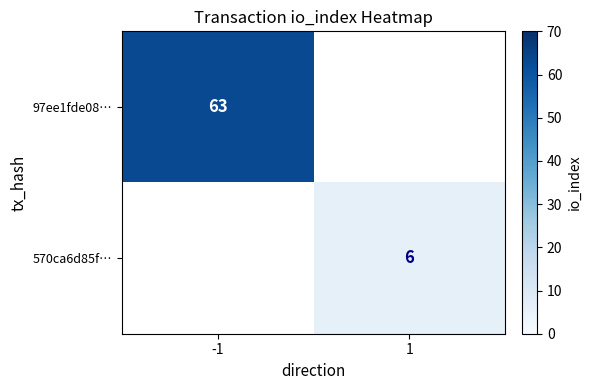

Is it true that 570ca6d85f… equals 8 at 1?

False